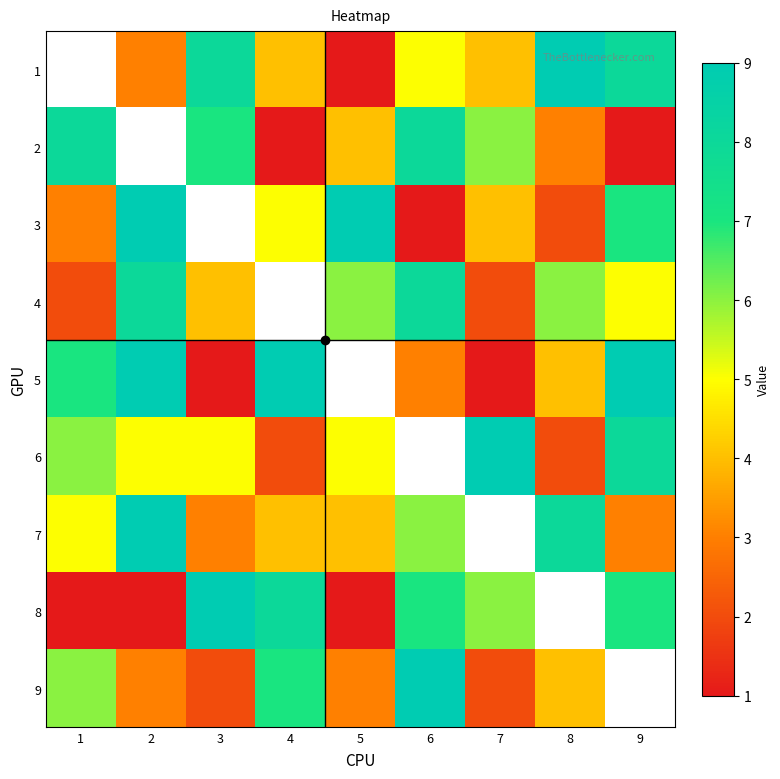

At 4, list the series in order from largest to smallest.

4, 5, 8, 9, 3, 1, 7, 6, 2